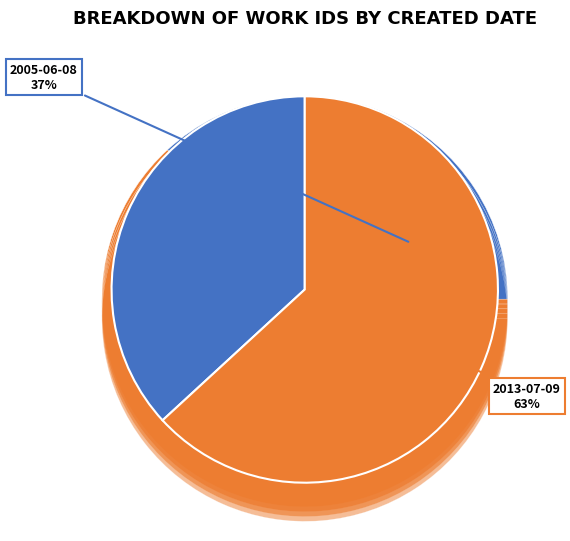

Is it true that 2013-07-09 is 63% of the pie?

True